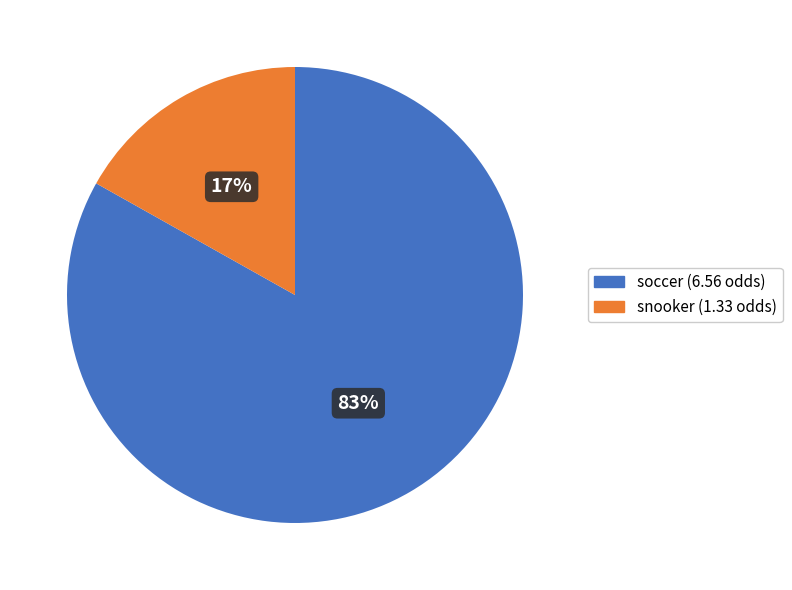

True or false: soccer accounts for 73% of the total.

False